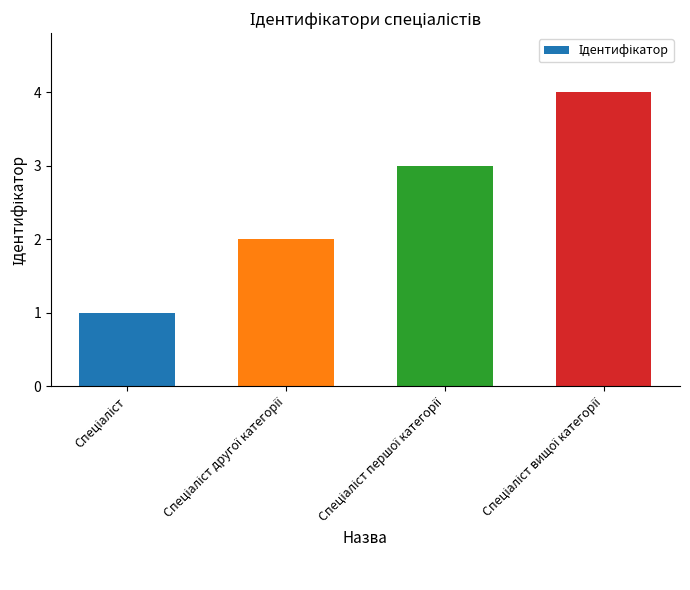

Does the chart contain any negative values?

No